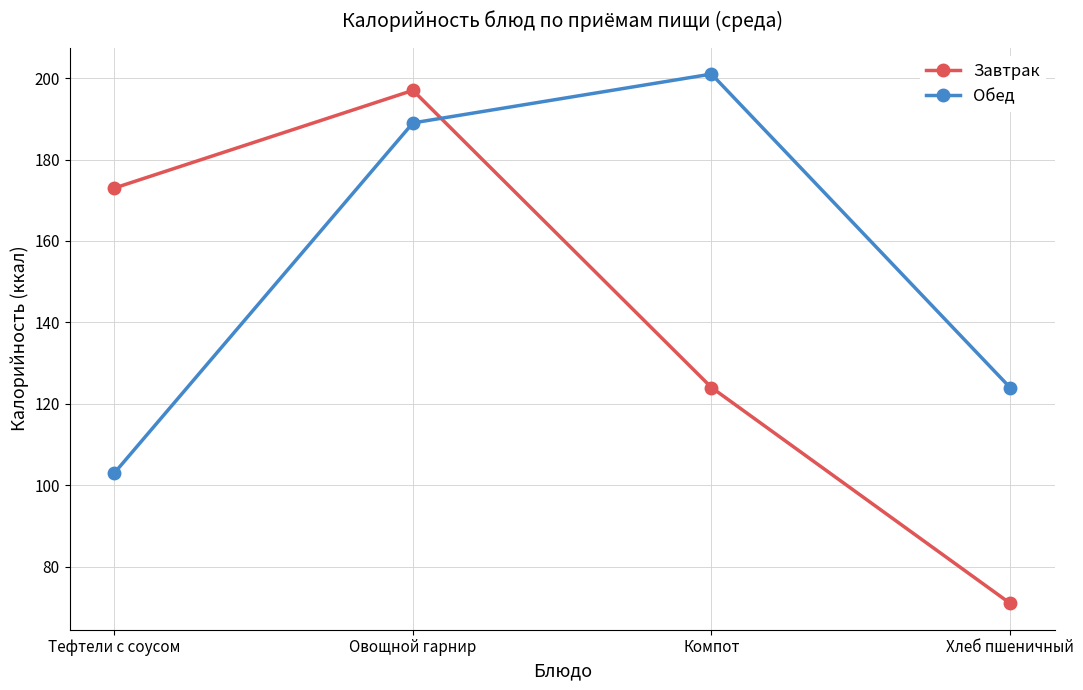

True or false: Обед has more than 1 interior local peaks.

False